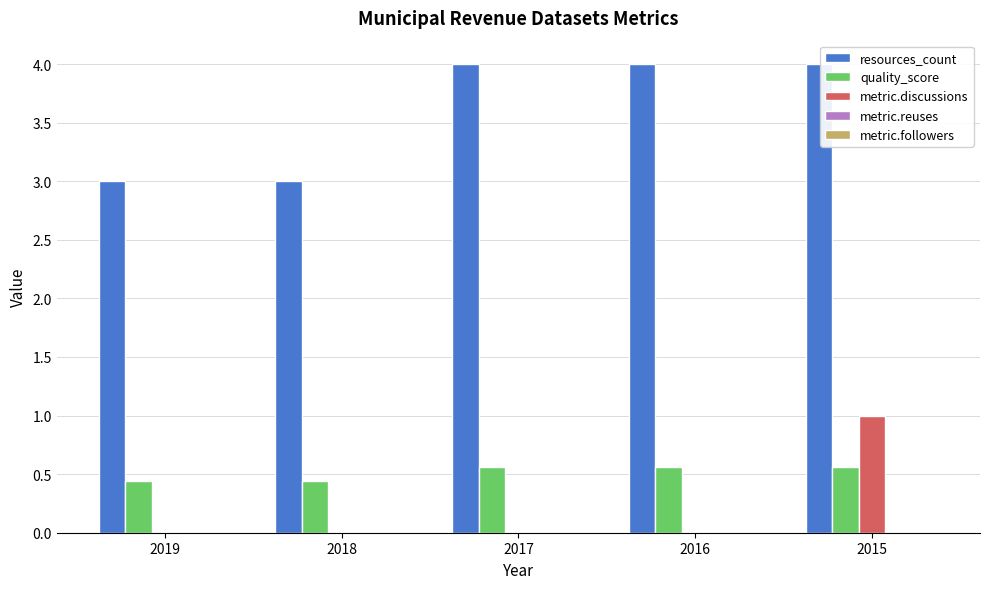

What is the sum of the resources_count values at 2016 and 2019?

7.0